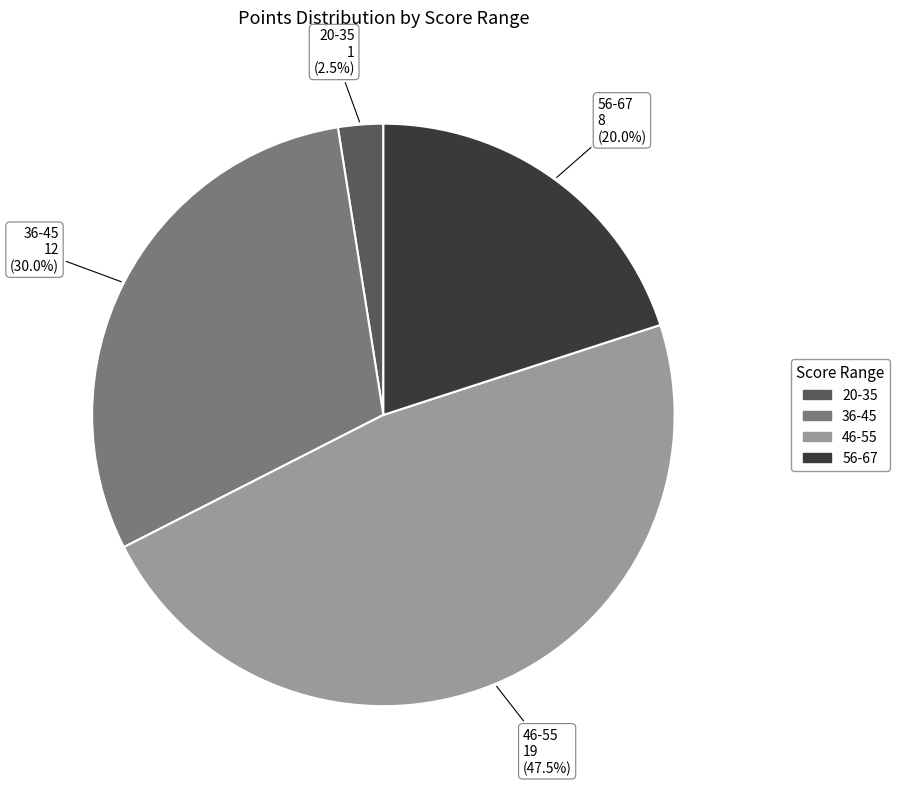

To the nearest percent, what is the difference between the largest and smallest slice percentages?

45%